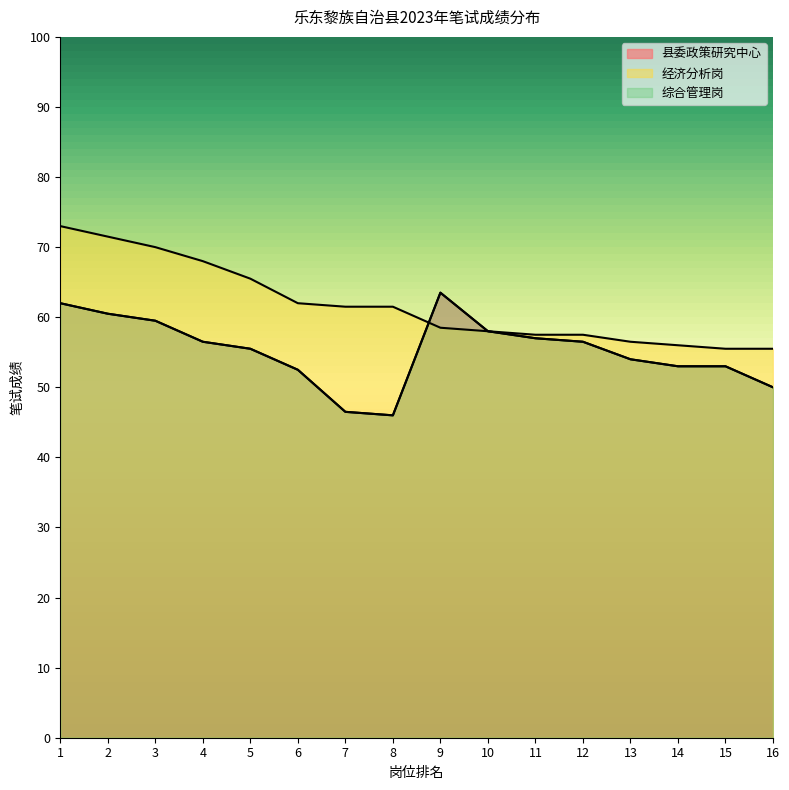

How many lines are shown in the chart?

3